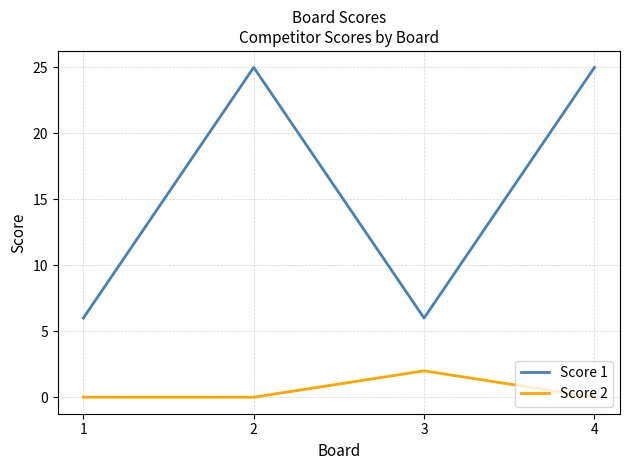

The Score 2 series shows 0 at 1. True or false?

True